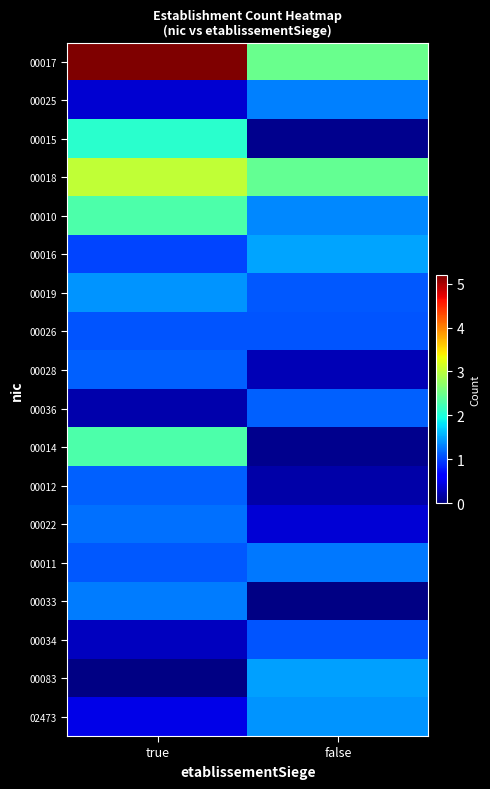

Which has a higher value, false or true?

true